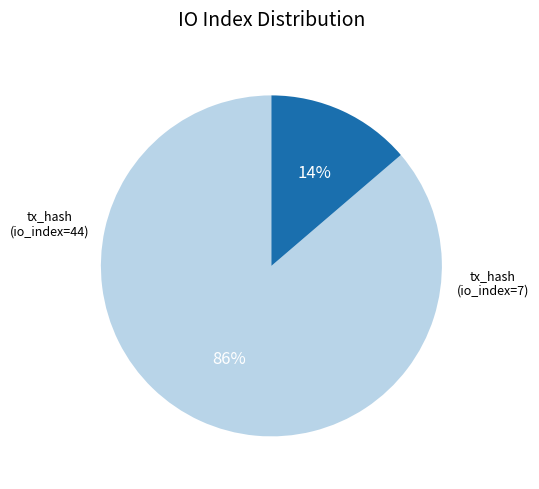

To the nearest percent, what is the average slice percentage?

50%